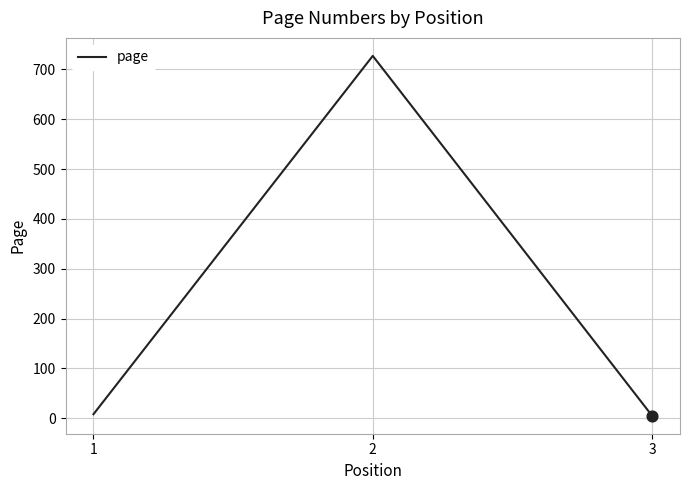

Approximately how many times larger is the value at 1 compared to 3?

1.6